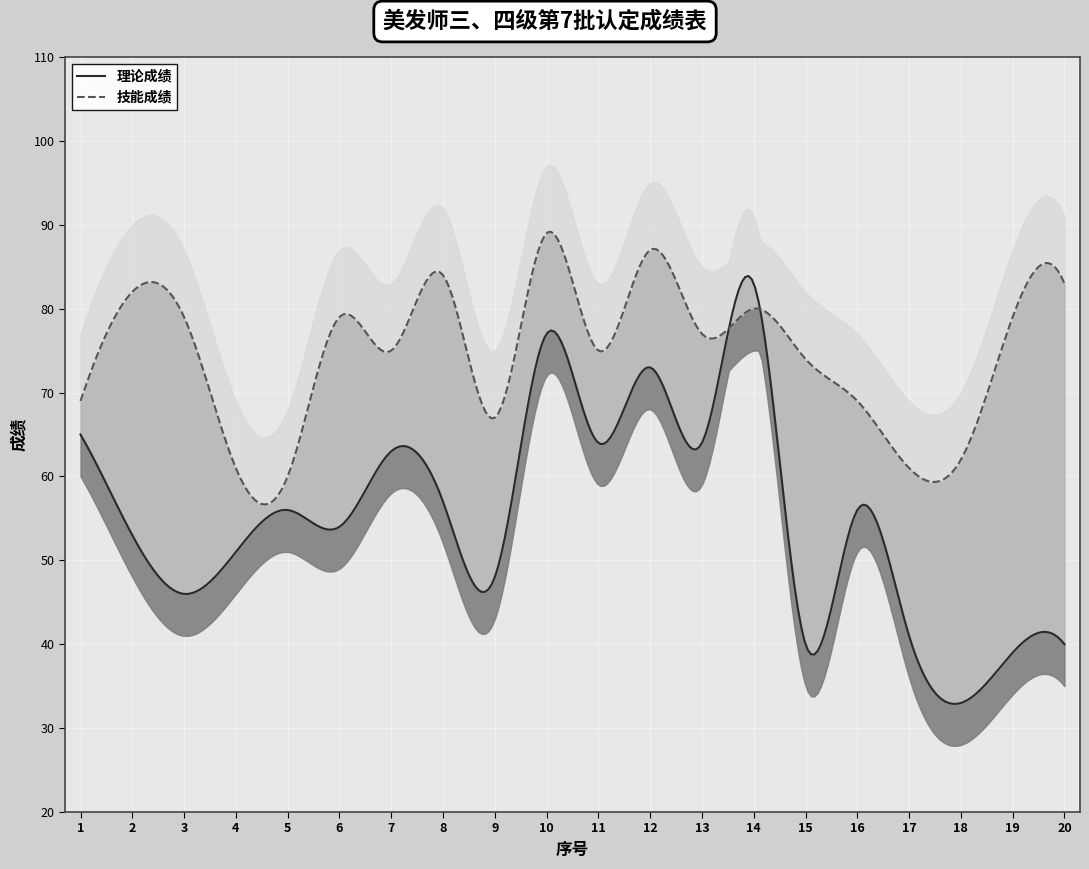

What are all the series names shown in the legend?

理论成绩, 技能成绩